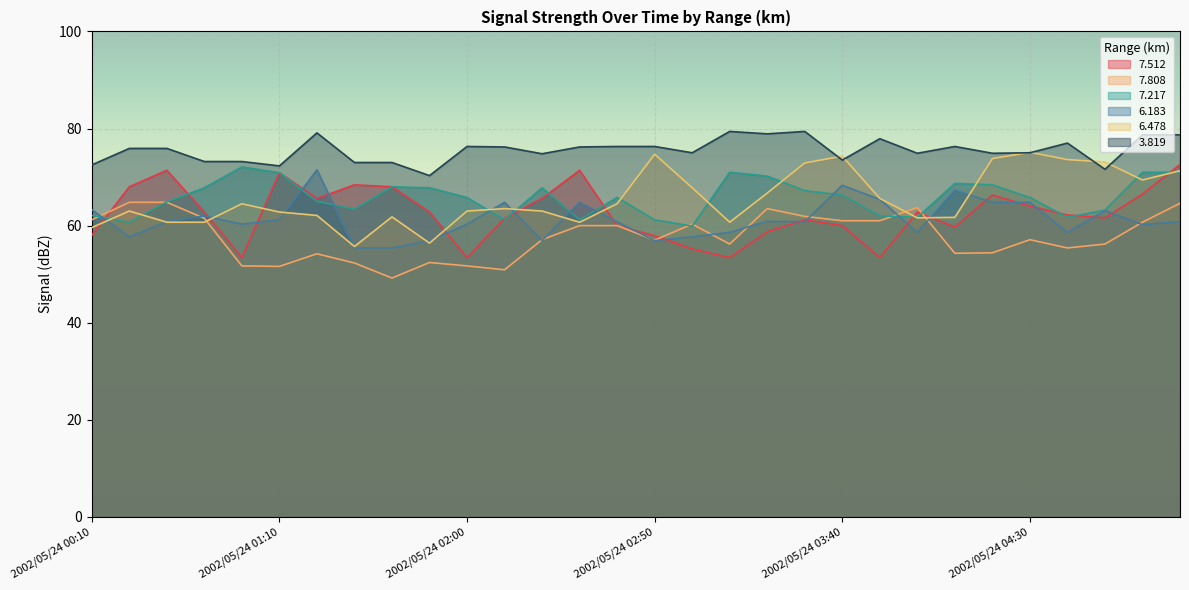

List the labels in order of   6.478 value, largest first.

2002/05/24 04:30, 2002/05/24 02:50, 2002/05/24 03:40, 2002/05/24 04:20, 2002/05/24 04:40, 2002/05/24 04:50, 2002/05/24 03:30, 2002/05/24 05:10, 2002/05/24 05:00, 2002/05/24 03:00, 2002/05/24 03:20, 2002/05/24 03:50, 2002/05/24 01:00, 2002/05/24 02:40, 2002/05/24 02:10, 2002/05/24 00:20, 2002/05/24 02:00, 2002/05/24 02:20, 2002/05/24 01:10, 2002/05/24 01:20, 2002/05/24 01:40, 2002/05/24 04:10, 2002/05/24 04:00, 2002/05/24 00:30, 2002/05/24 00:40, 2002/05/24 02:30, 2002/05/24 03:10, 2002/05/24 00:10, 2002/05/24 01:50, 2002/05/24 01:30